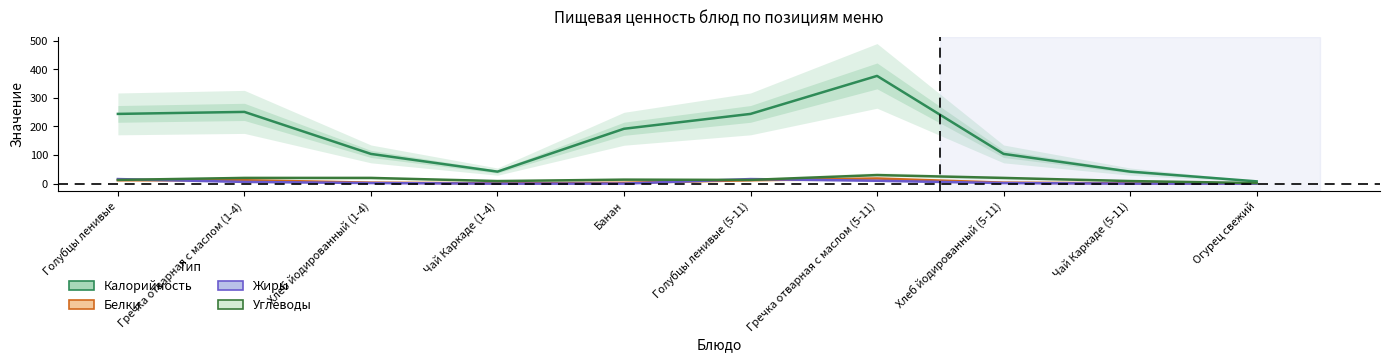

What is the highest value of the Жиры series?

16.0